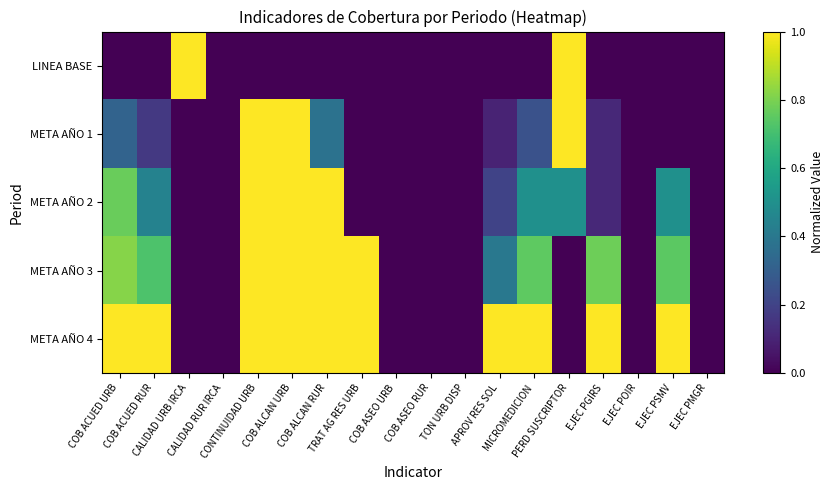

Count the number of data series in this chart.

5